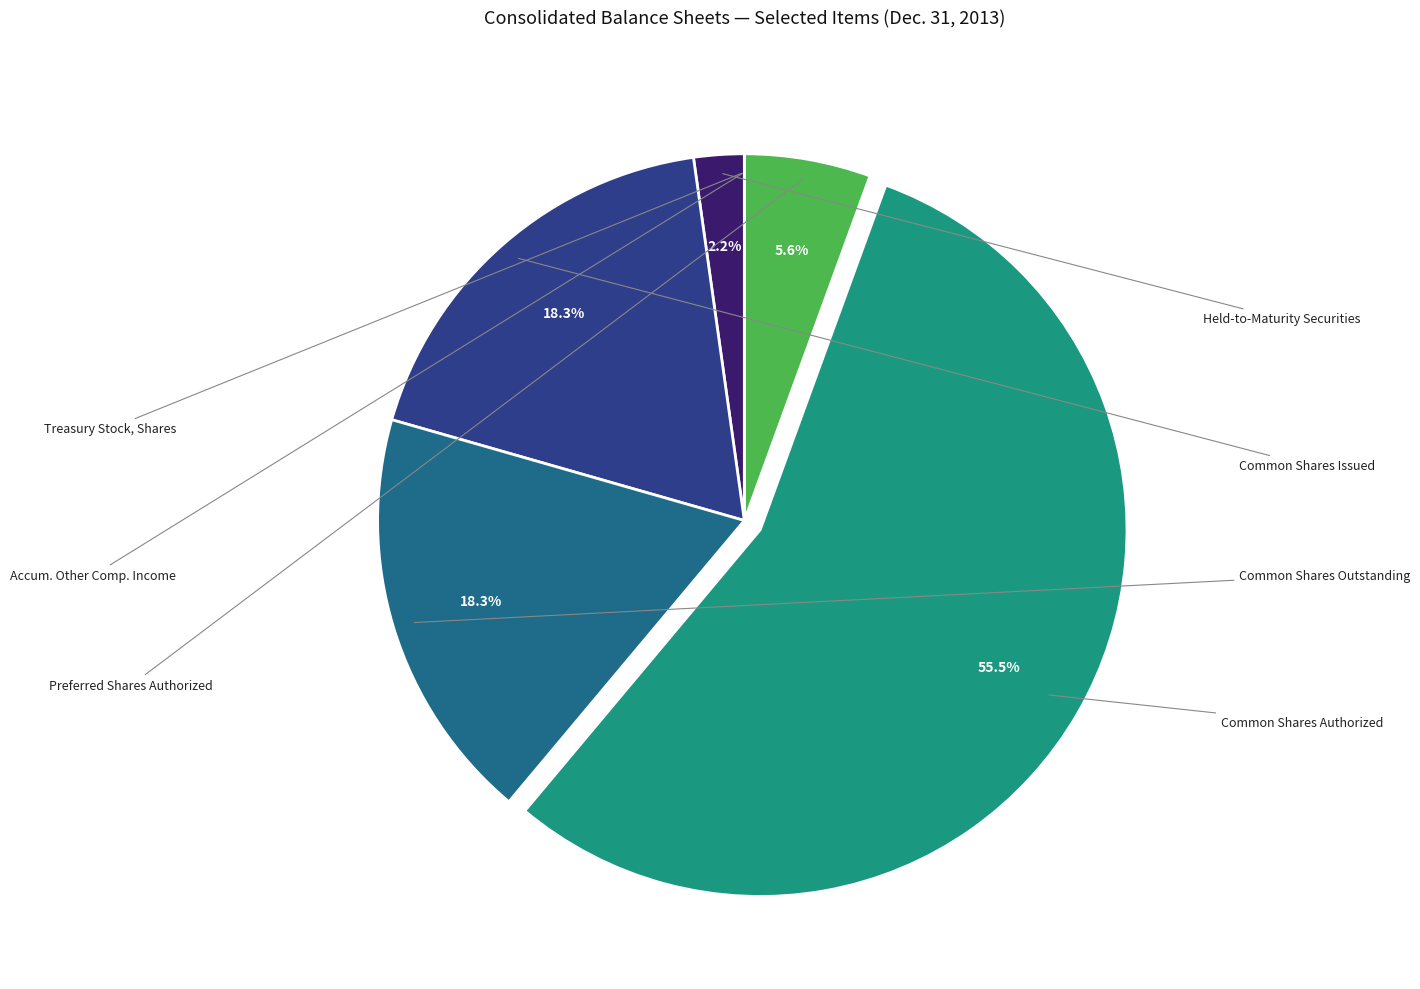

How many slices are in this pie chart?

7